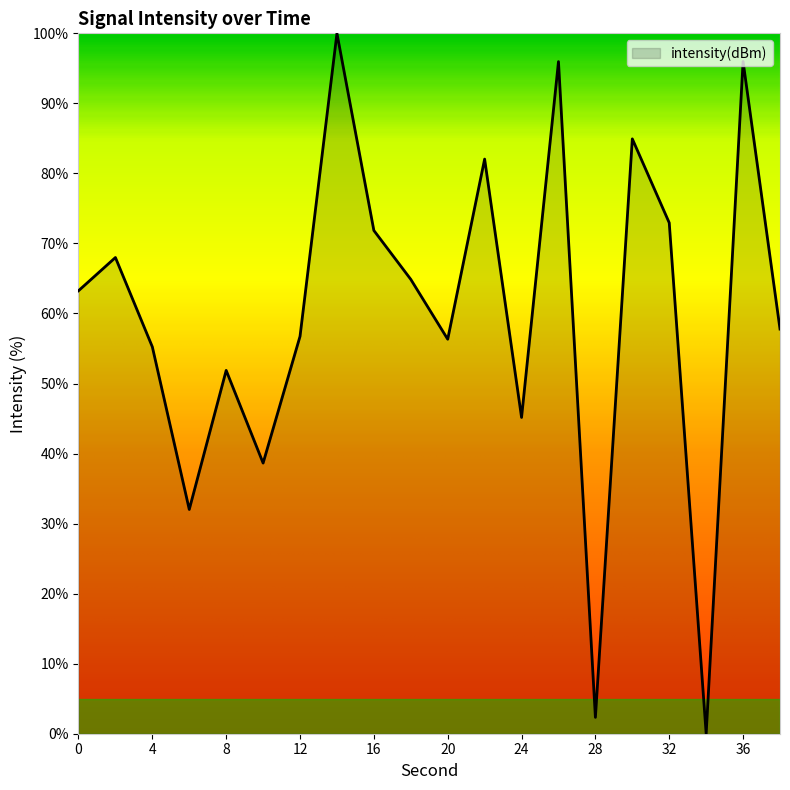

What is the difference between the maximum and minimum values?

100.0